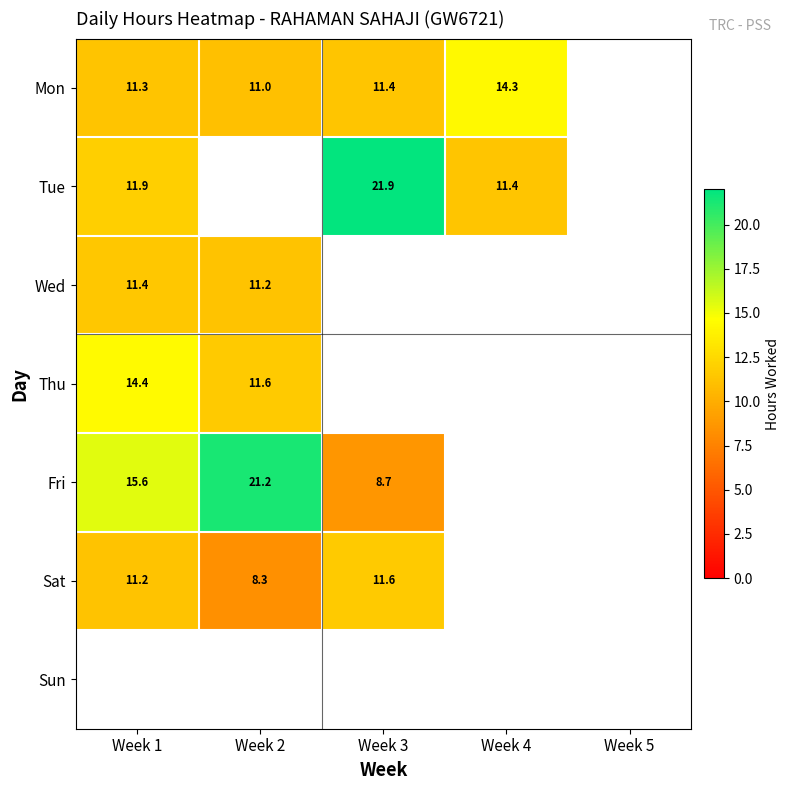

Which label corresponds to the smallest value in the chart?

Week 2